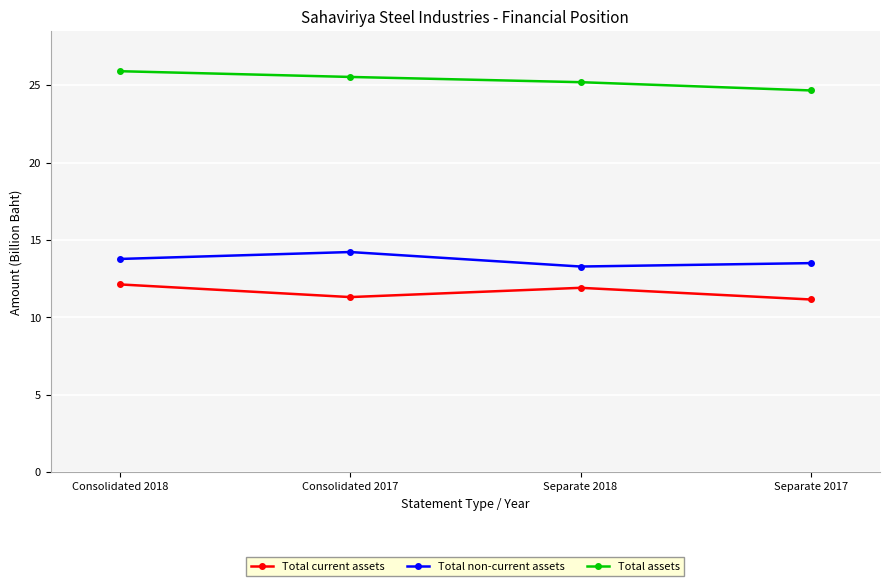

True or false: Total current assets and Total assets cross at least once.

False